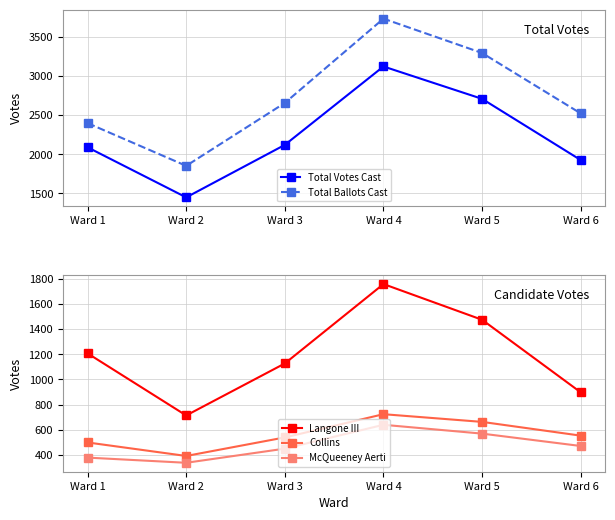

What is the value of the Langone III point at the 1st from the left?

1207